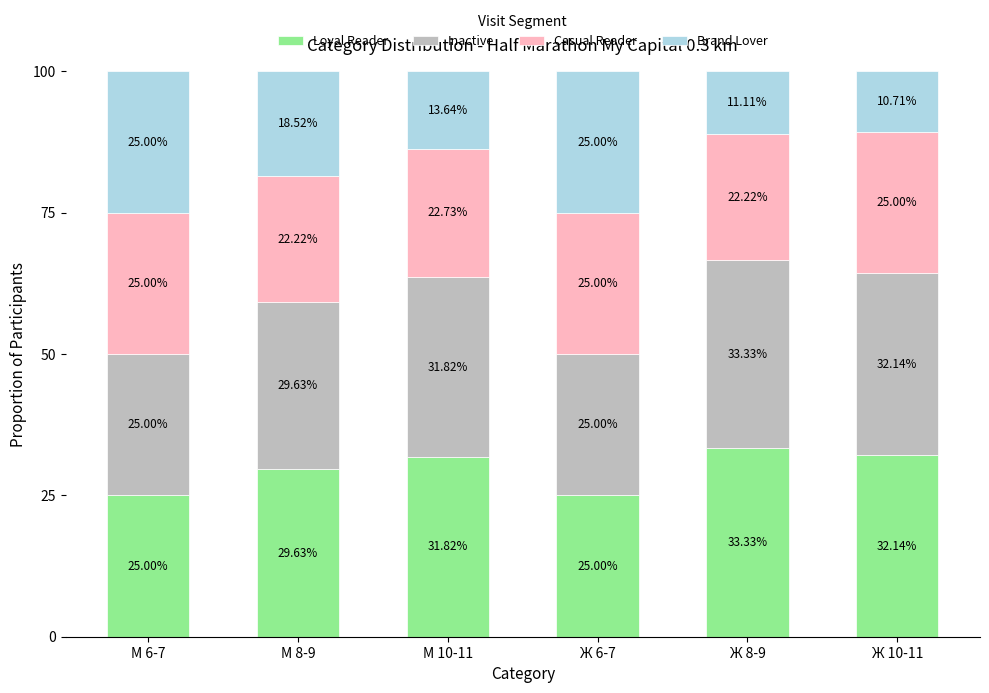

What is the total value across all series at Ж 8-9?

100.0